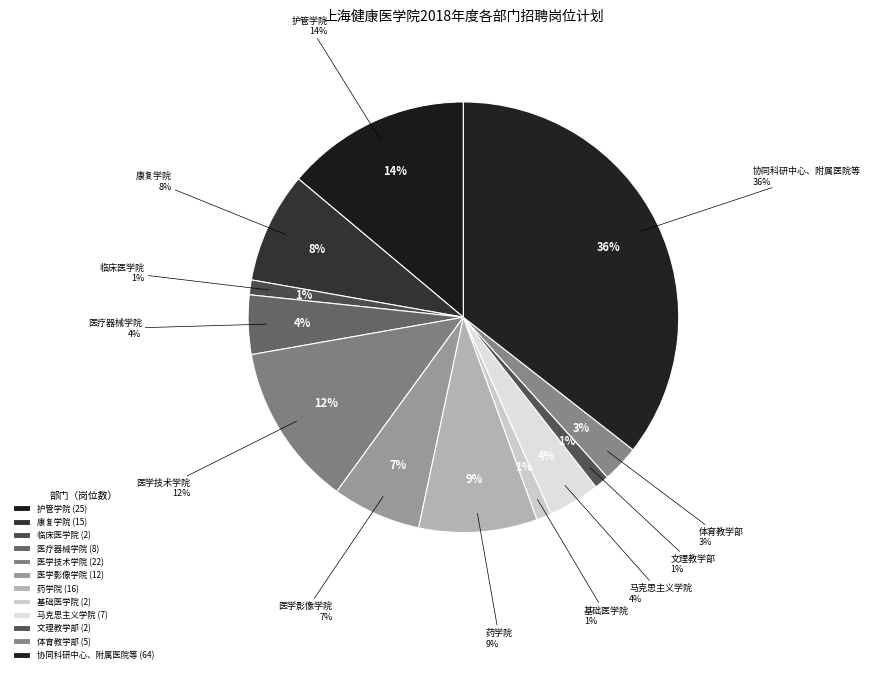

Rank the categories by value from highest to lowest.

协同科研中心、附属医院等, 护管学院, 医学技术学院, 药学院, 康复学院, 医学影像学院, 医疗器械学院, 马克思主义学院, 体育教学部, 临床医学院, 基础医学院, 文理教学部